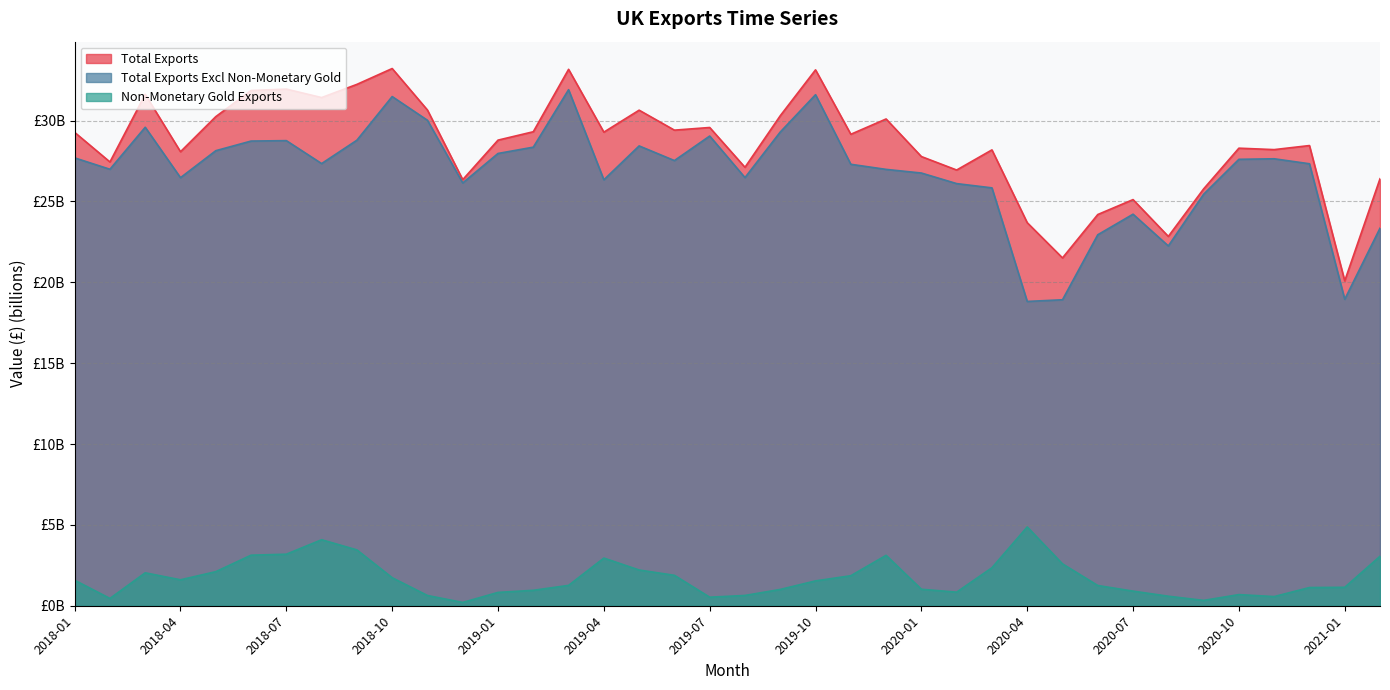

What is the sum of the Non-Monetary Gold Exports values at 2021-02 and 2020-01?

4.1